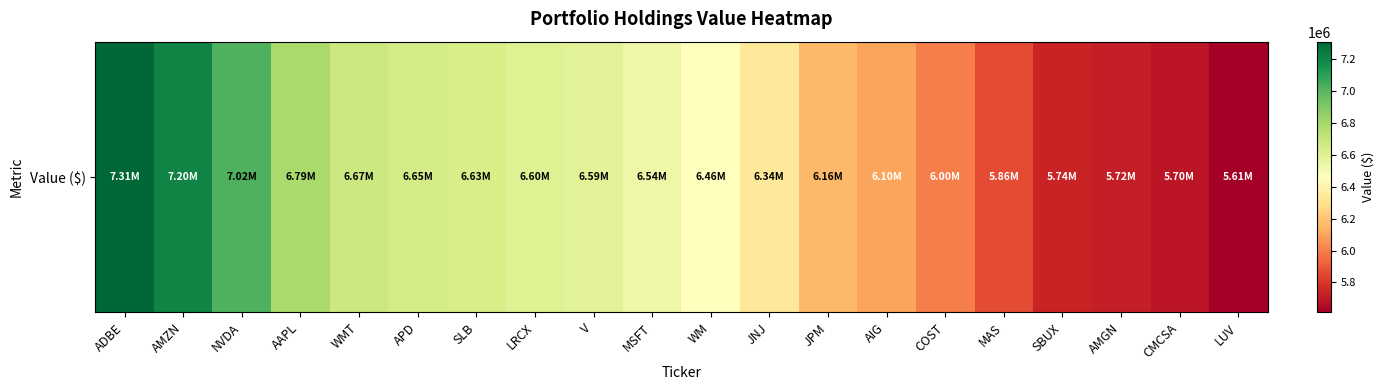

Between AIG and ADBE, which is larger?

ADBE